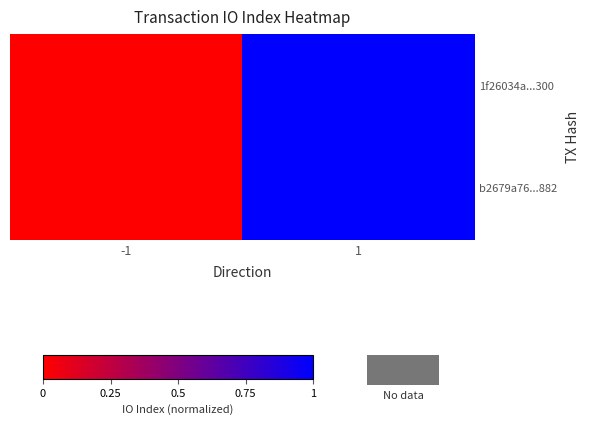

Reading left to right, what are all the values shown in this chart?

1f26034a...300: -1=0	1=1
b2679a76...882: -1=0	1=1